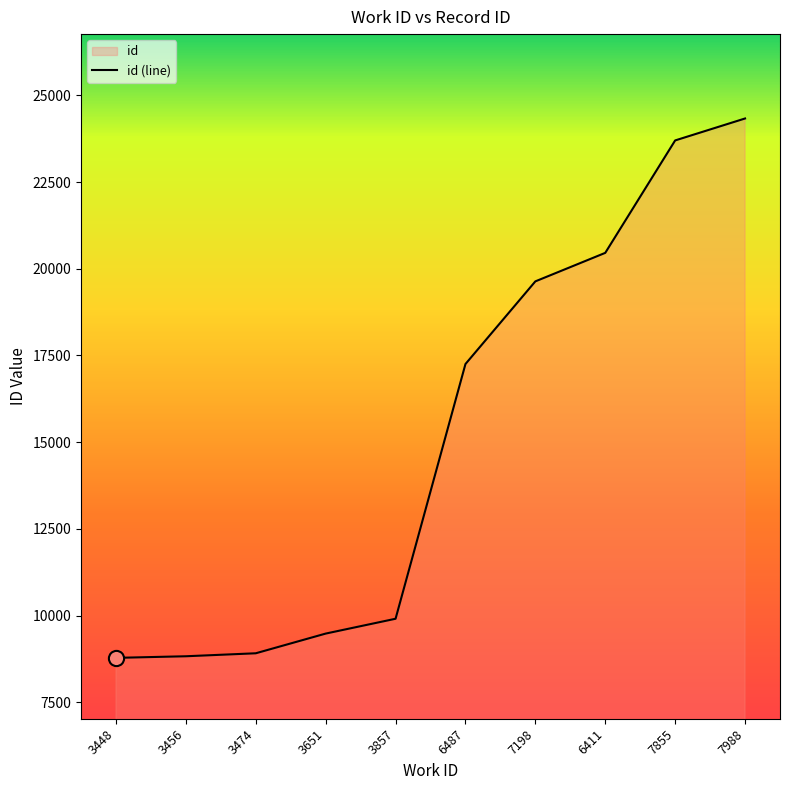

Approximately how many times larger is the value at 3651 compared to 6487?

0.5